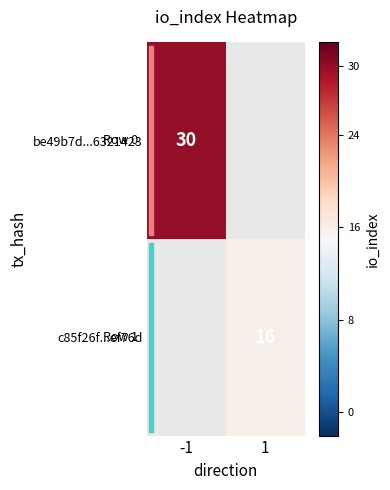

True or false: be49b7d...6321423 has a value of 30 at -1.

True